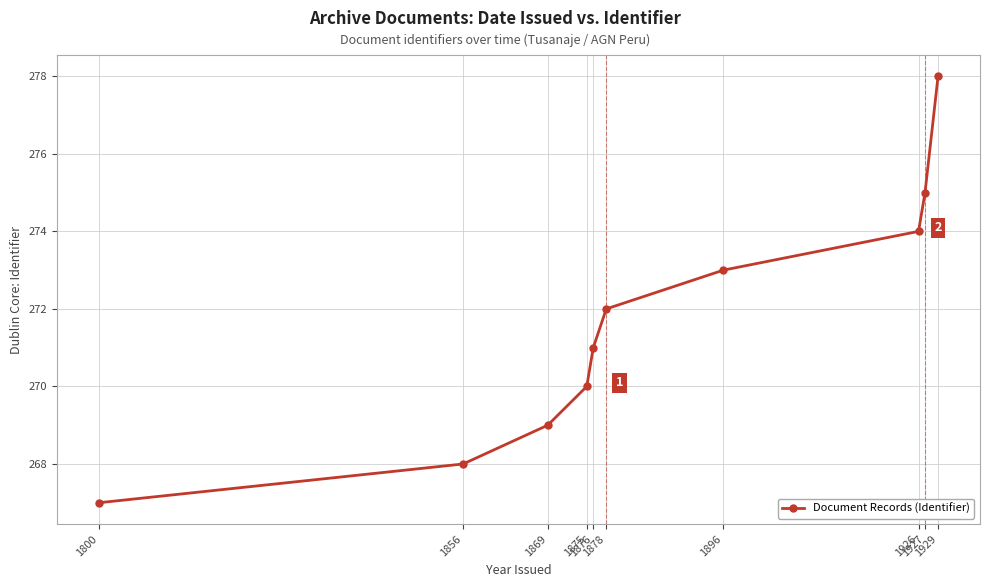

List the labels in order of value, largest first.

1929, 1927, 1926, 1896, 1878, 1876, 1875, 1869, 1856, 1800